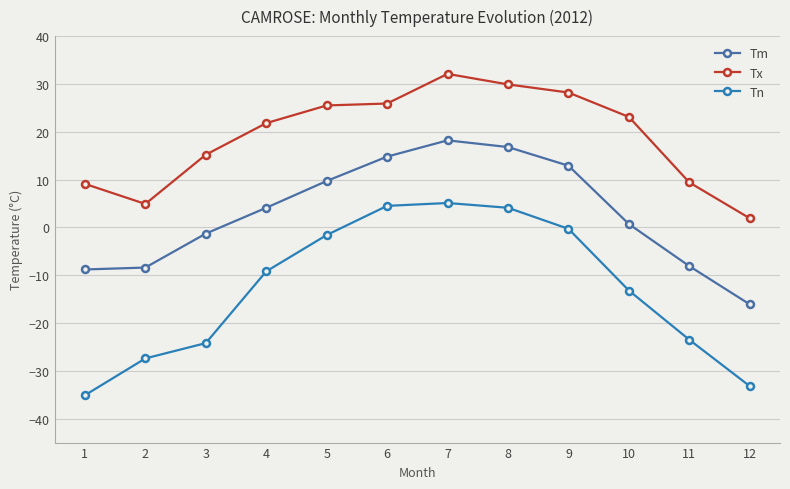

What is the sum of the Tm values at 2 and 12?

-24.5